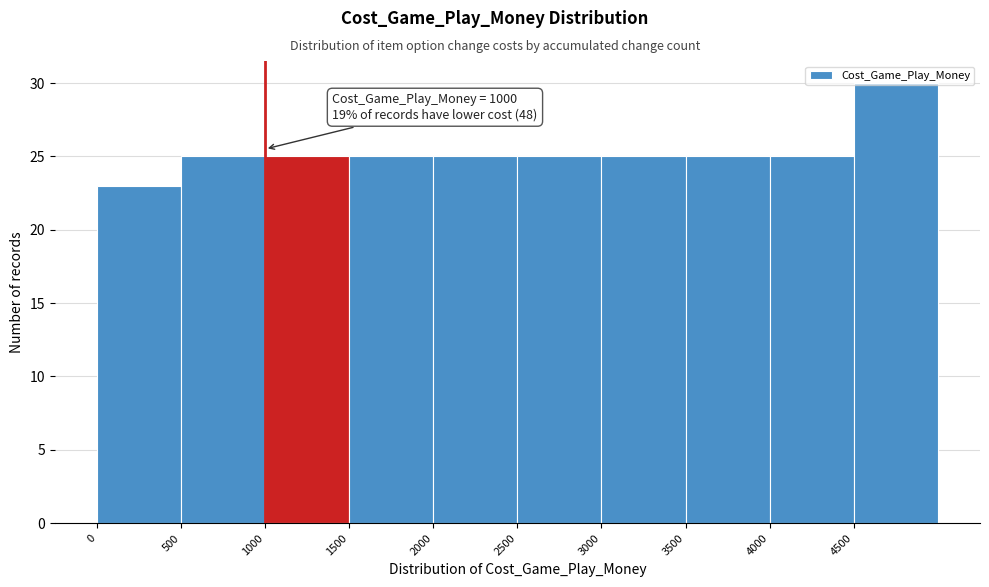

Which range on the x-axis has the tallest bar?

4500 to 5000